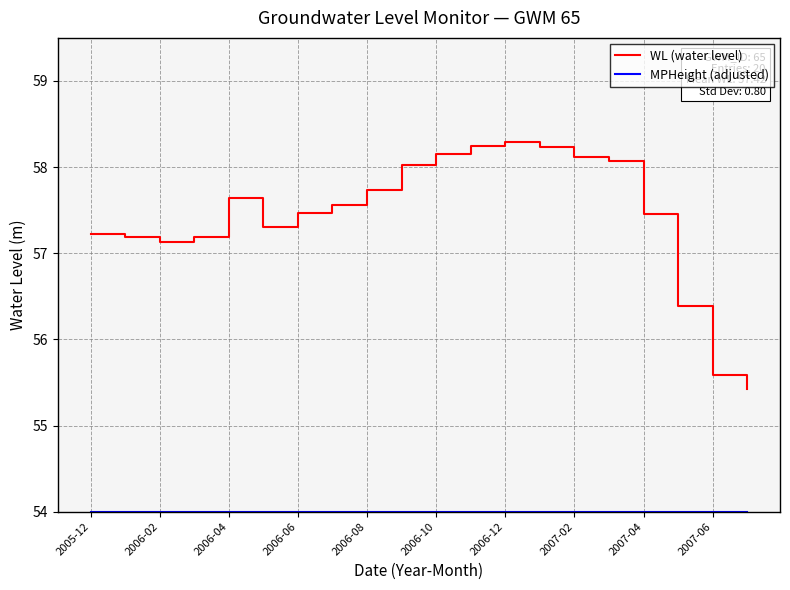

Which series has the widest spread of values?

WL (water level)